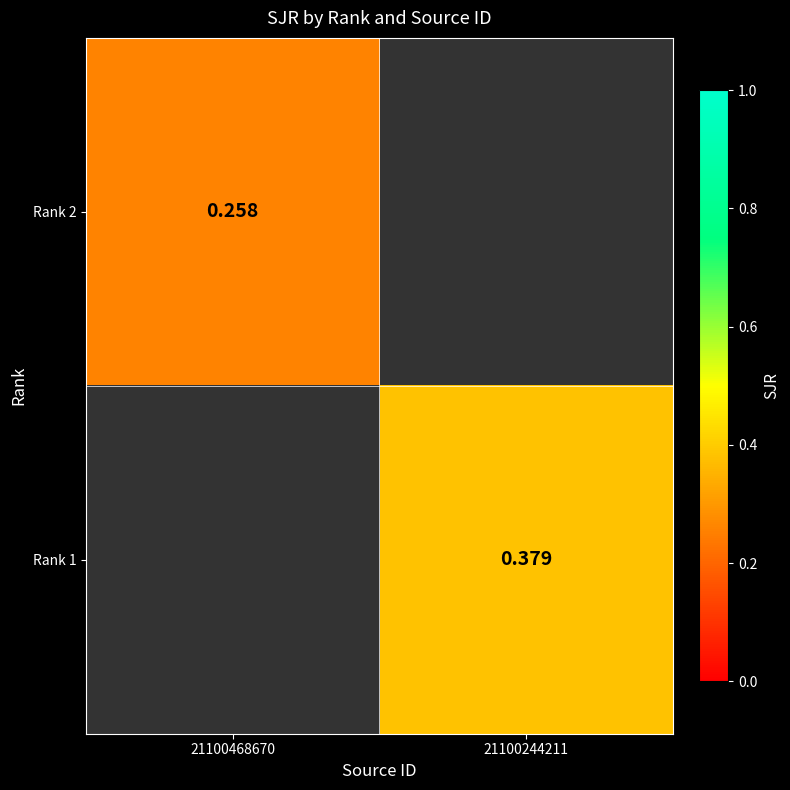

Which category has the lowest value in the Rank 1 series?

21100468670